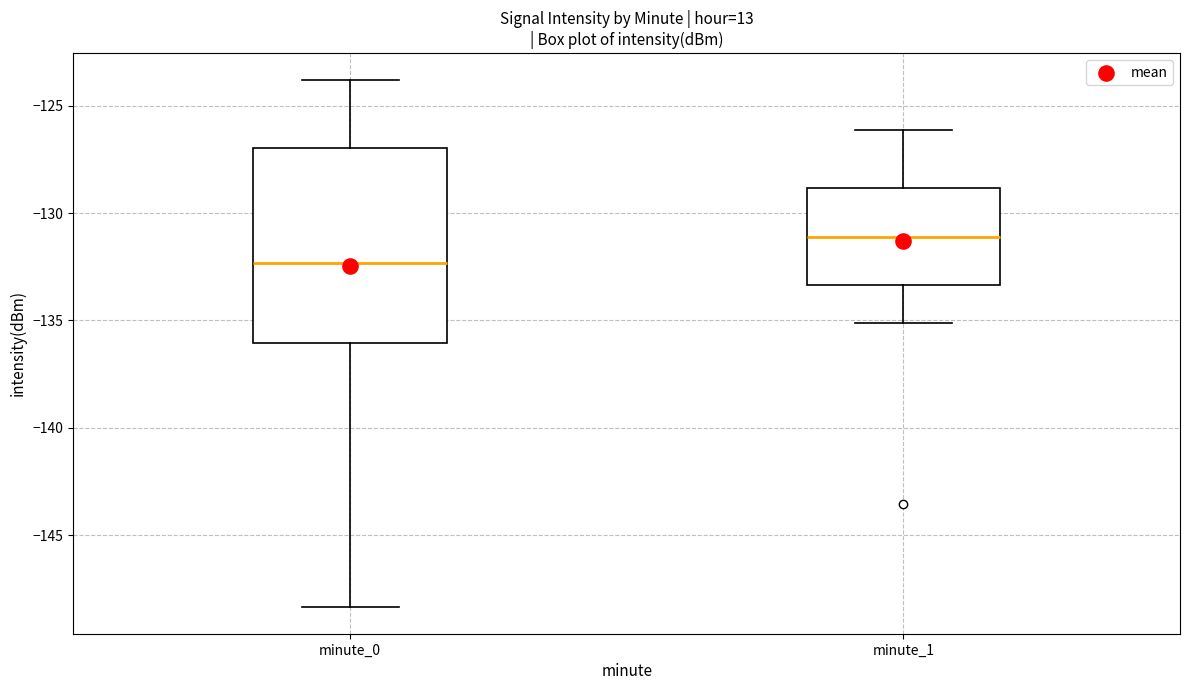

Reading left to right, read every box against the y-axis: the position of its median line, the range the box covers, and the ends of its whiskers. The values are not printed on the chart, so give them approximately, as read against the axis.

minute_0: median -132.5, box -136.0 to -127.0, whiskers -148.5 to -124.0
minute_1: median -131.0, box -133.5 to -129.0, whiskers -135.0 to -126.0